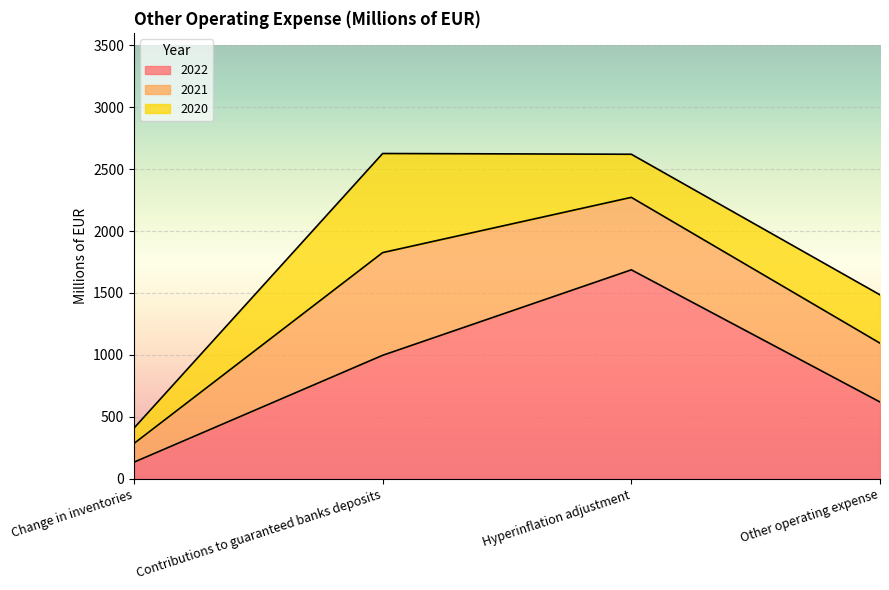

What is the difference between the maximum and second lowest values in the 2020 series?

452